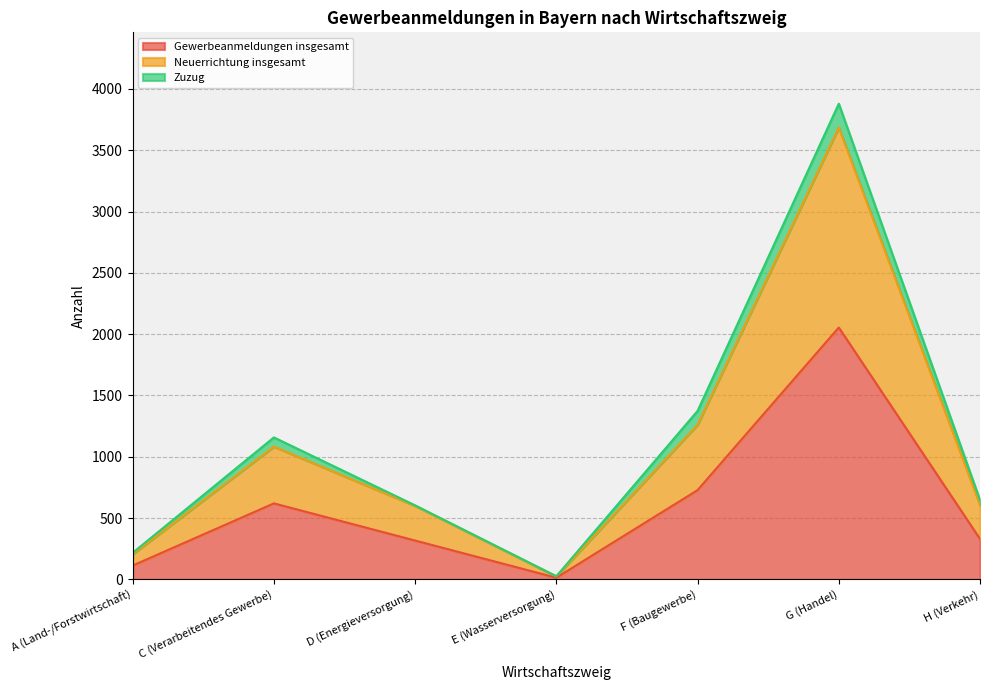

At which category does Neuerrichtung insgesamt reach its first local valley?

E (Wasserversorgung)